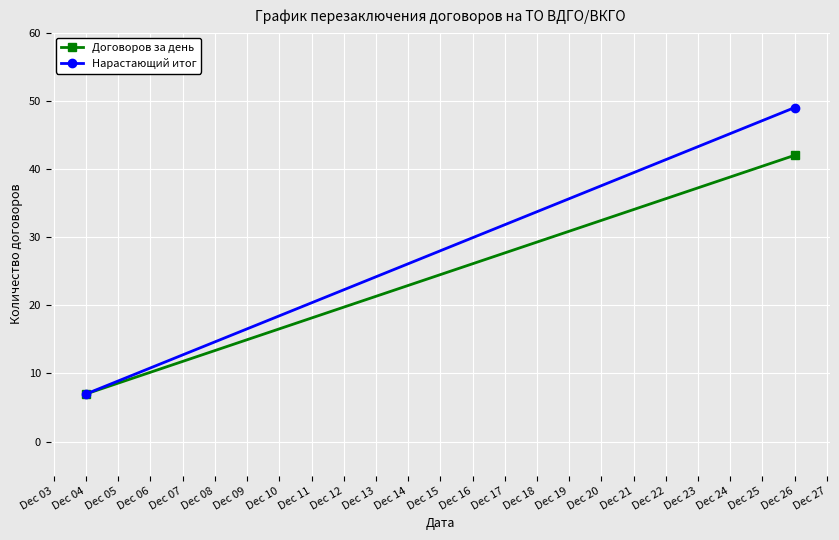

Which series changed the most between Dec 04 and Dec 26?

Нарастающий итог